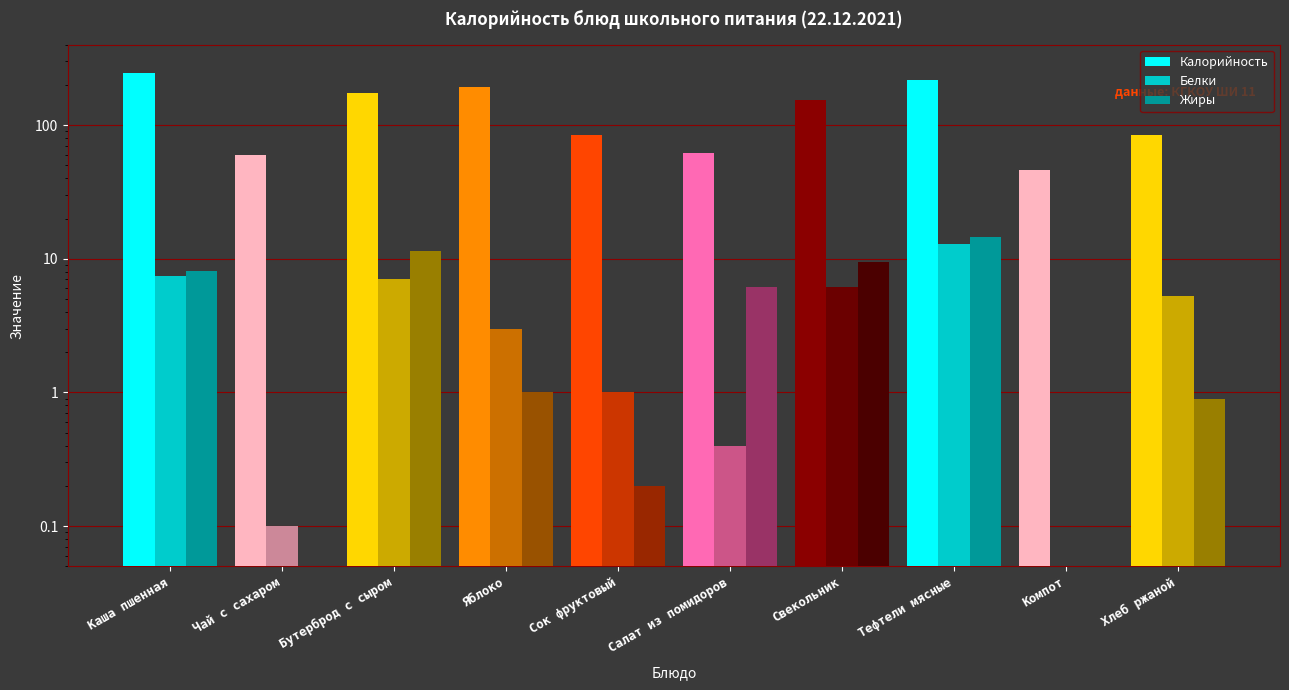

The Жиры series shows 8.1 at Каша пшенная. True or false?

True